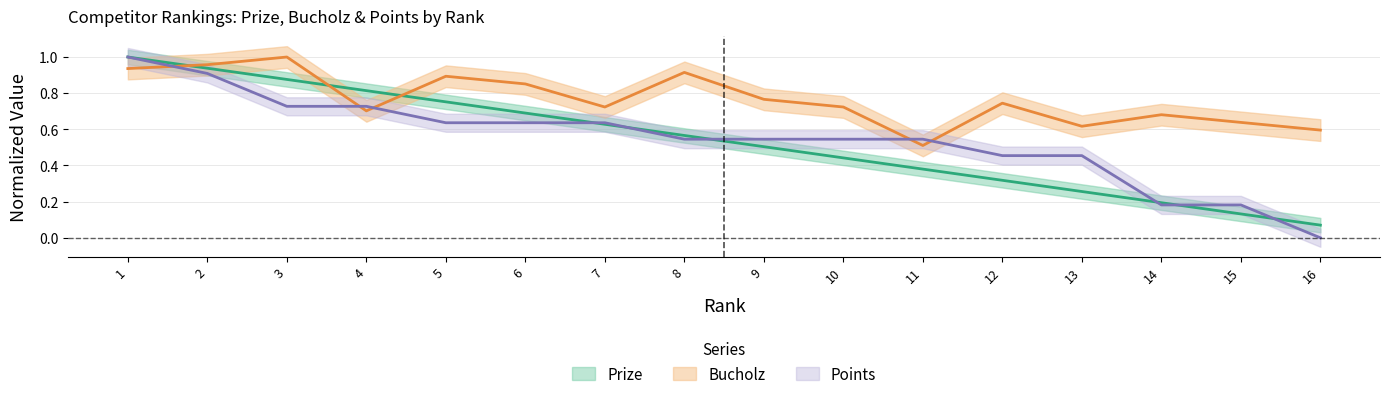

Rank the series by their maximum value, from highest to lowest.

Prize, Bucholz, Points